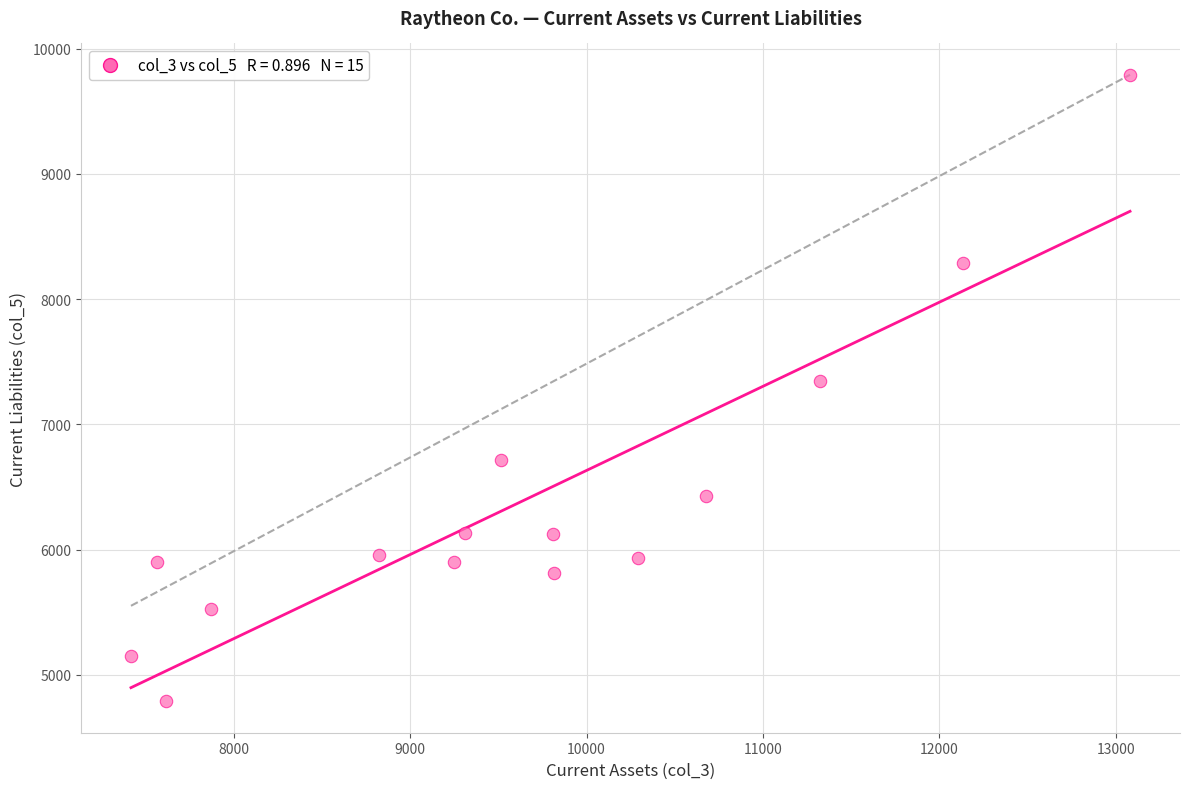

What Y value in the scatter plot is closest to 7289?

7348